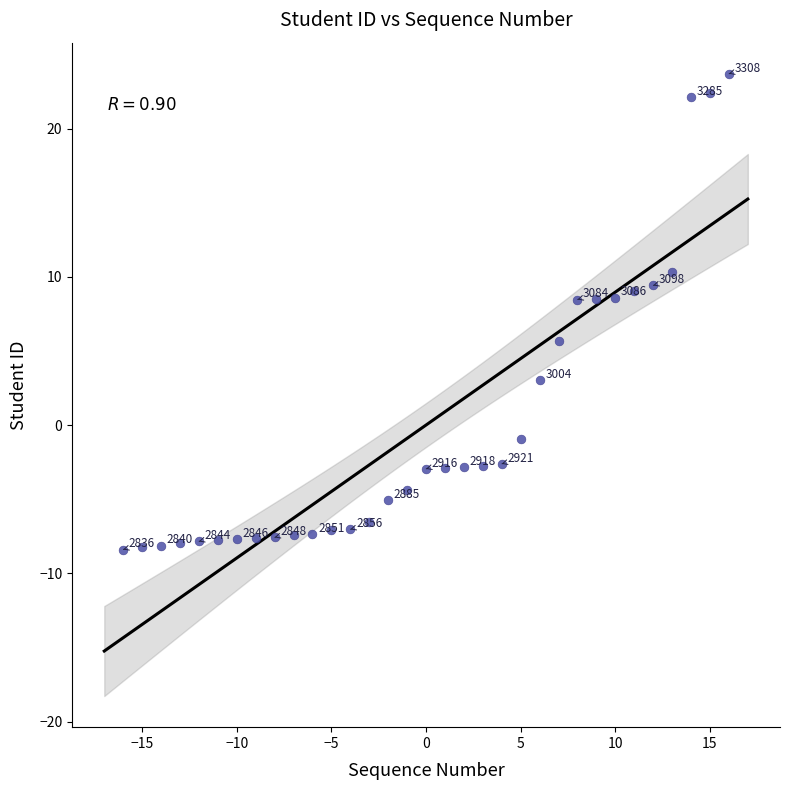

What Y value in the scatter plot is closest to 7?

5.7